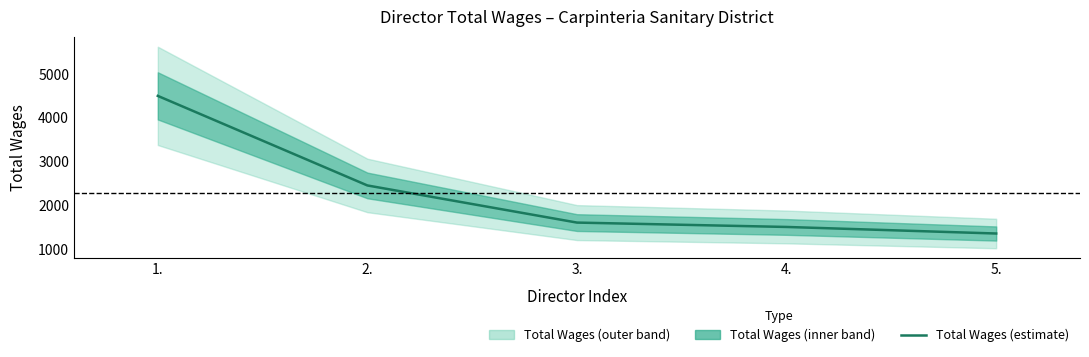

Does the chart display data point markers on the line(s)?

No